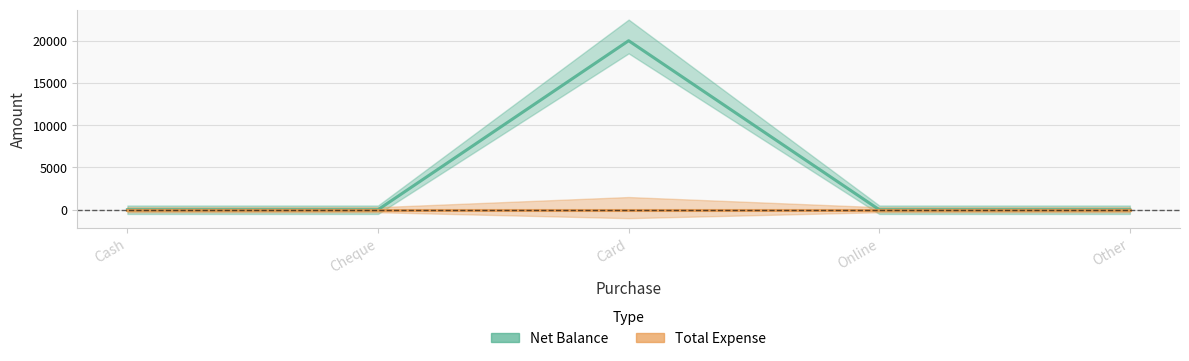

How many lines are shown in the chart?

2